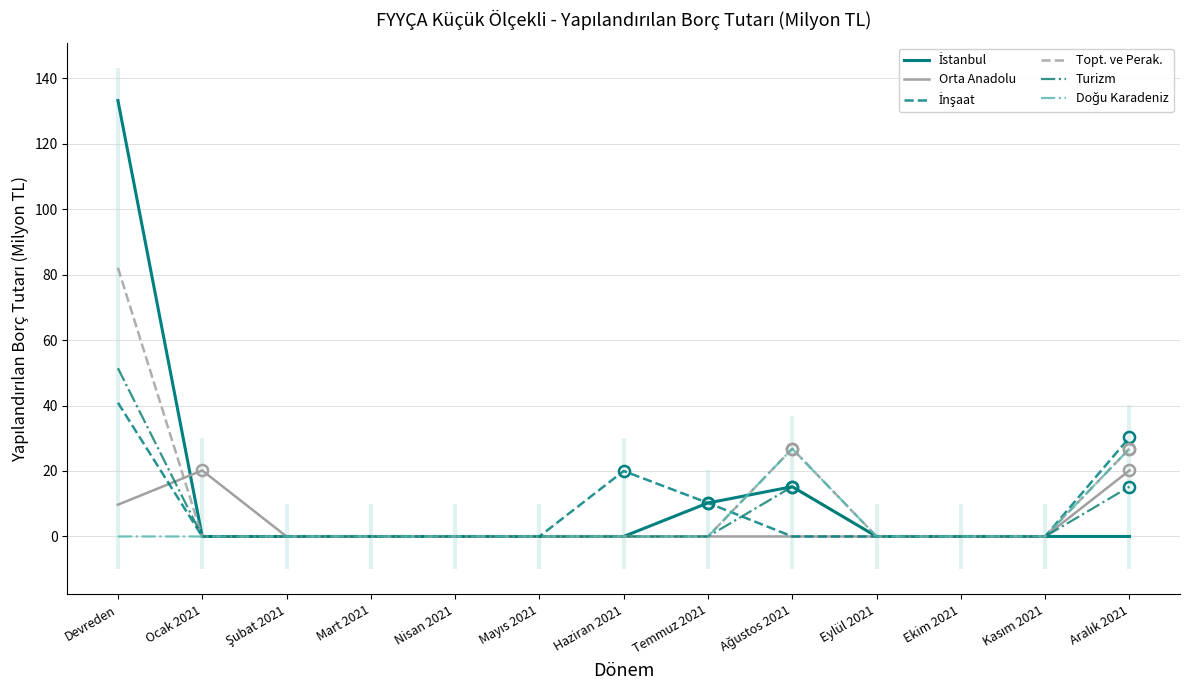

The value of Topt. ve Perak. at Haziran 2021 is -54.1. True or false?

False